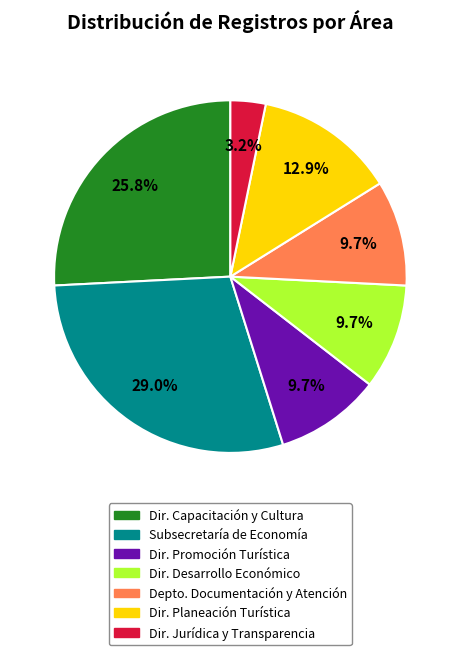

Is there any slice that represents more than half of the pie?

No